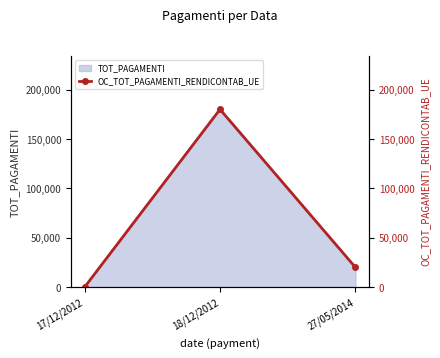

Is it true that the value at 27/05/2014 is 20000?

True